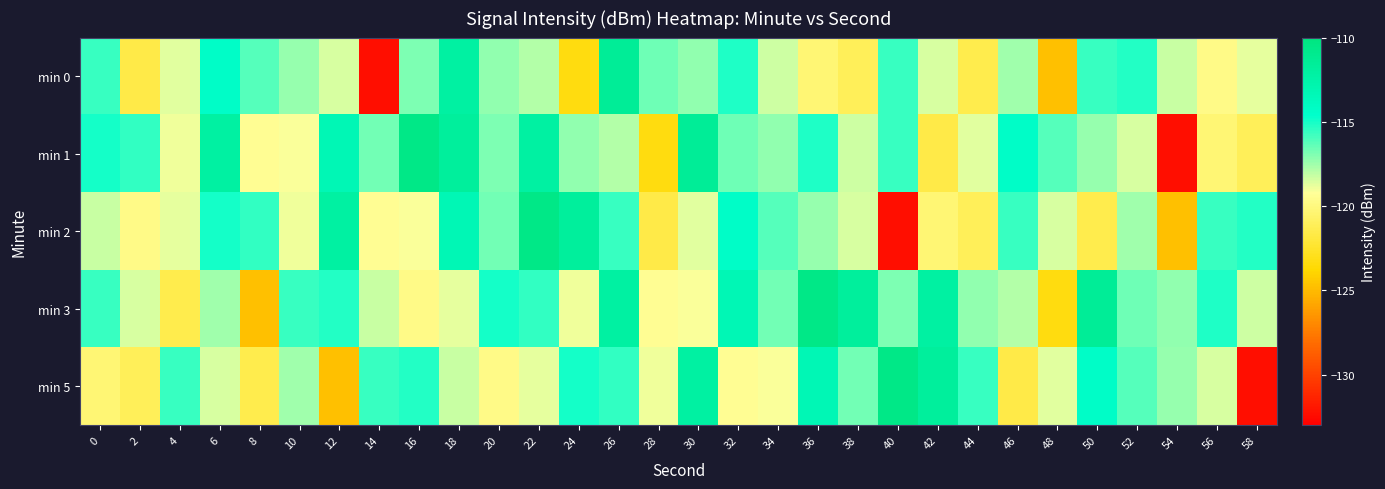

How many distinct data groups are displayed?

5